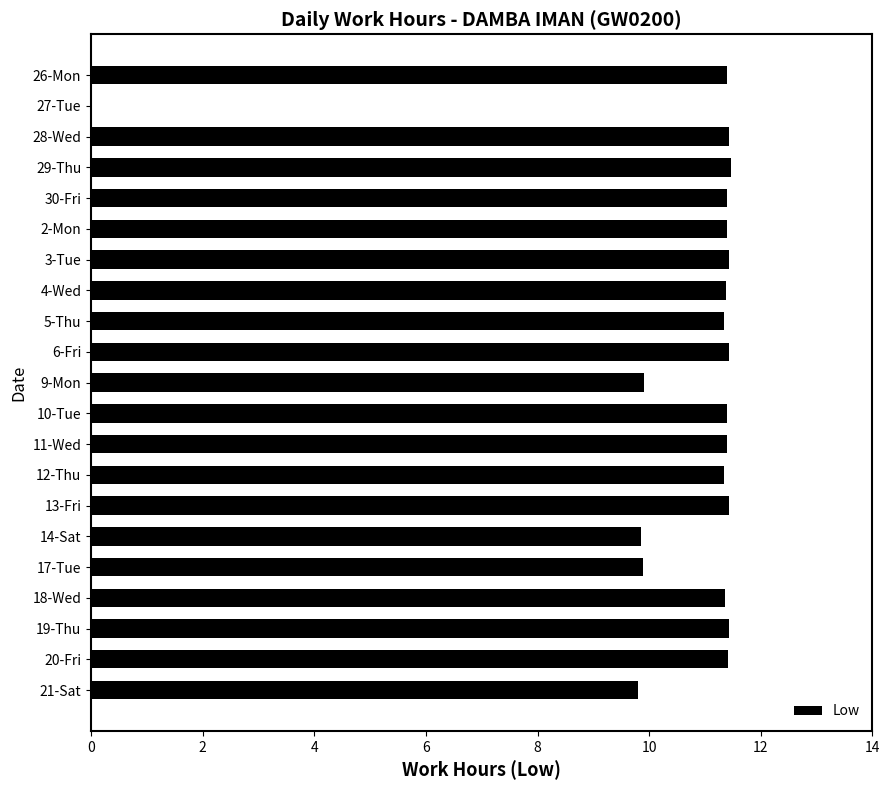

What is the sum of the values at 2-Mon and 19-Thu?

22.8